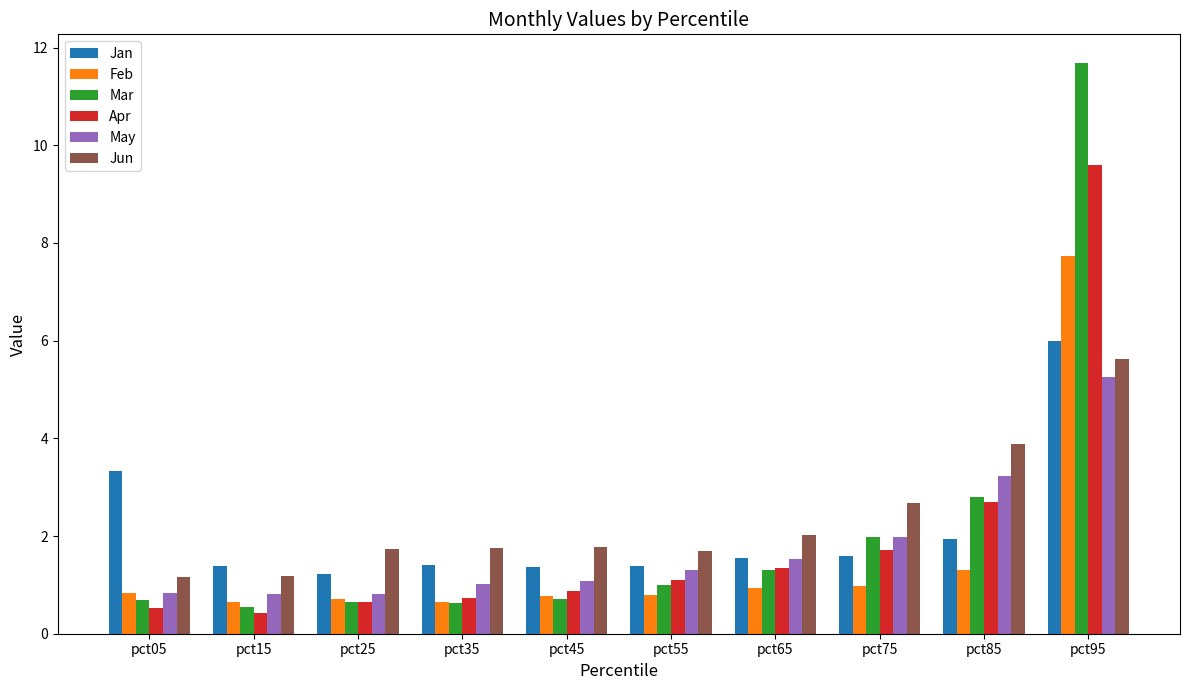

What is the difference between the highest and lowest values at pct25?

1.1